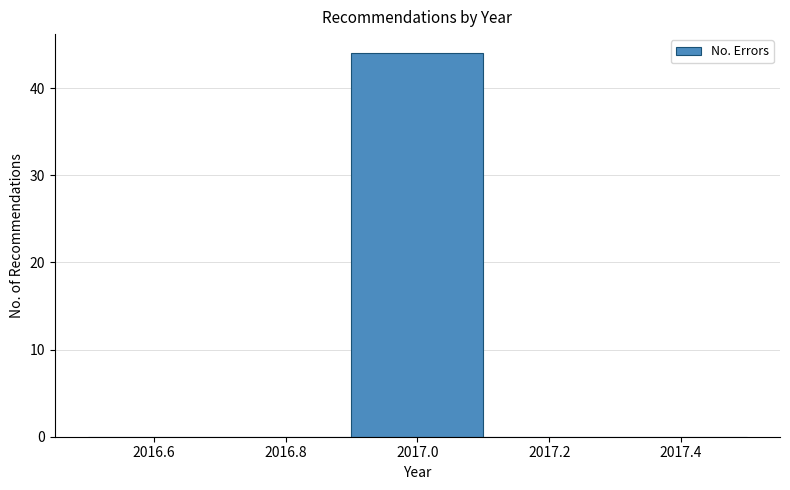

How tall is the bar that spans 2016.9 to 2017.1 on the x-axis? The values are not printed on the chart, so give them approximately, as read against the axis.

44